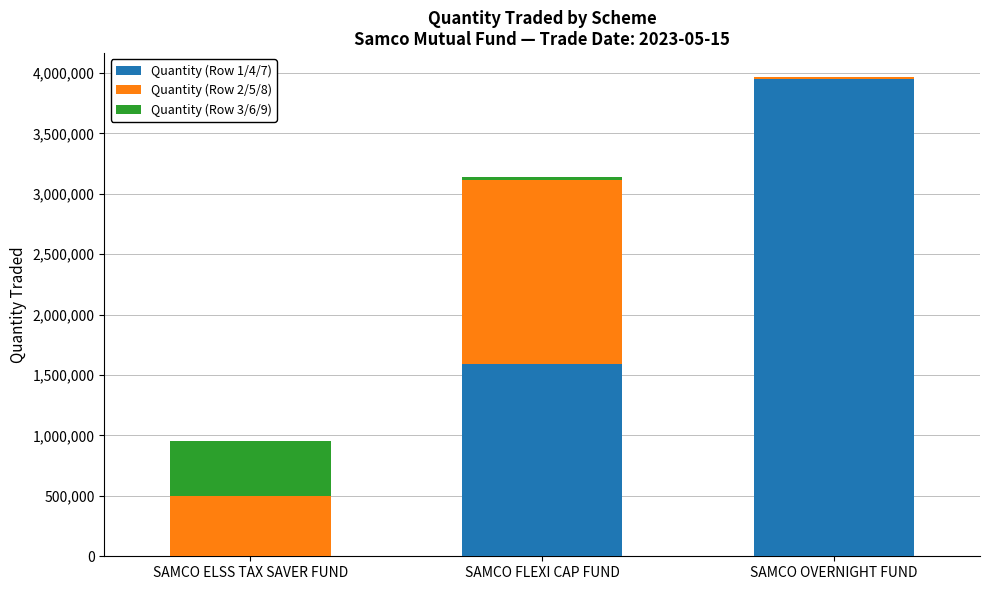

Which category has the highest value in the Quantity (Row 1/4/7) series?

SAMCO OVERNIGHT FUND